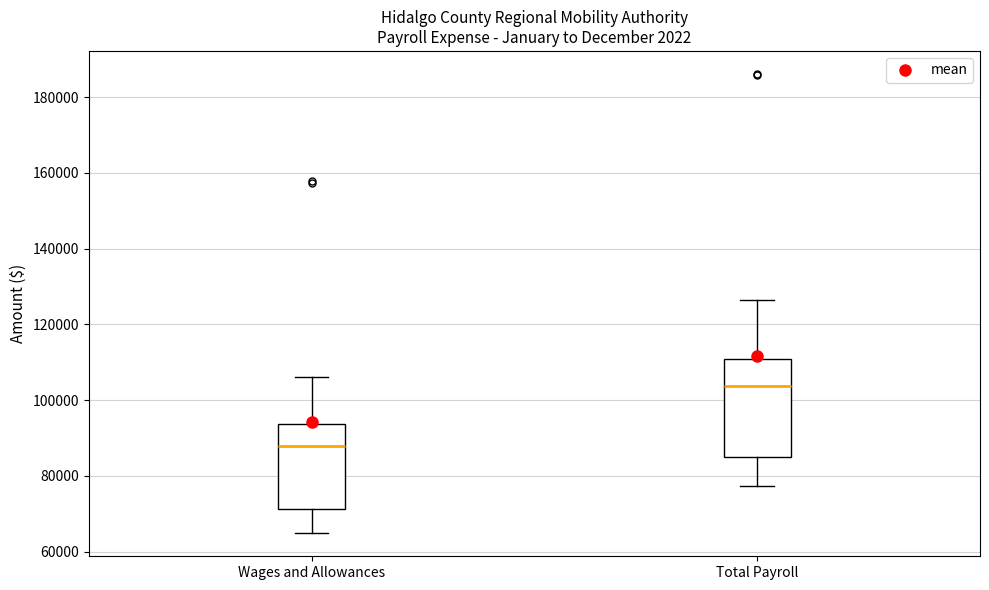

Which box has the lowest median line?

Wages and Allowances